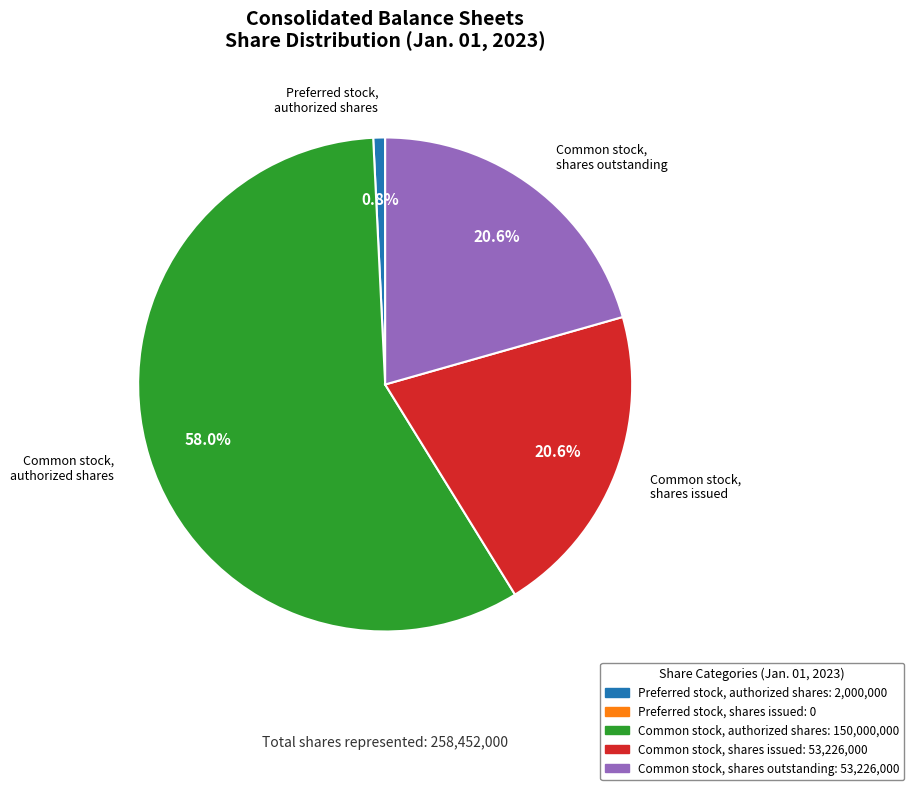

Is there a majority slice in this chart?

Yes